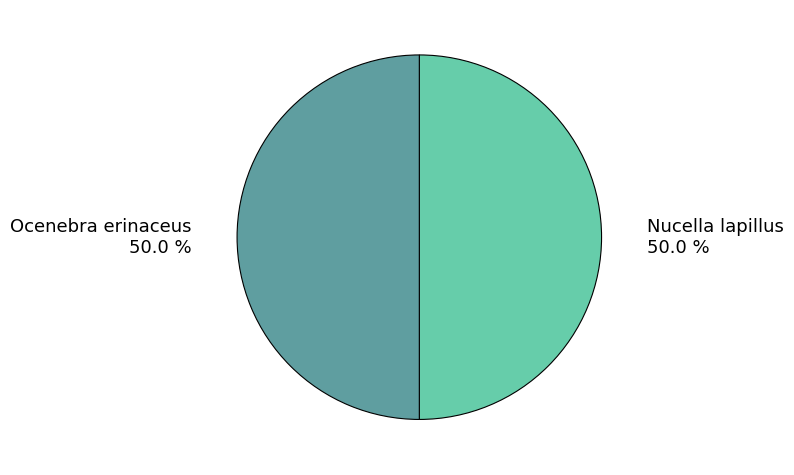

True or false: Nucella lapillus accounts for 50% of the total.

True